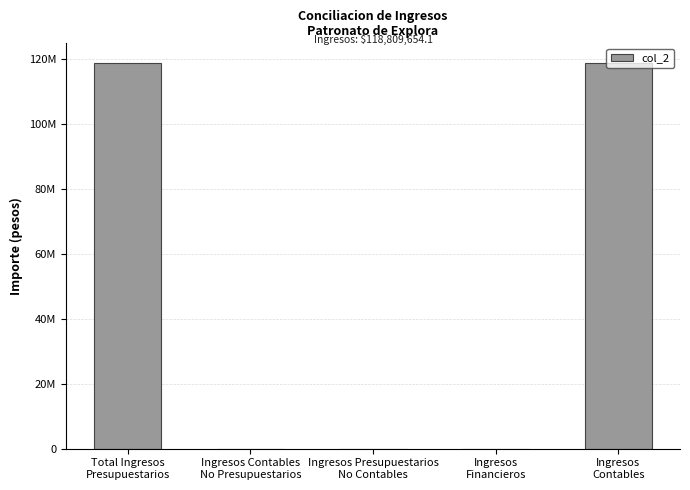

Which has a higher value, Ingresos Contables
No Presupuestarios or Total Ingresos
Presupuestarios?

Total Ingresos
Presupuestarios